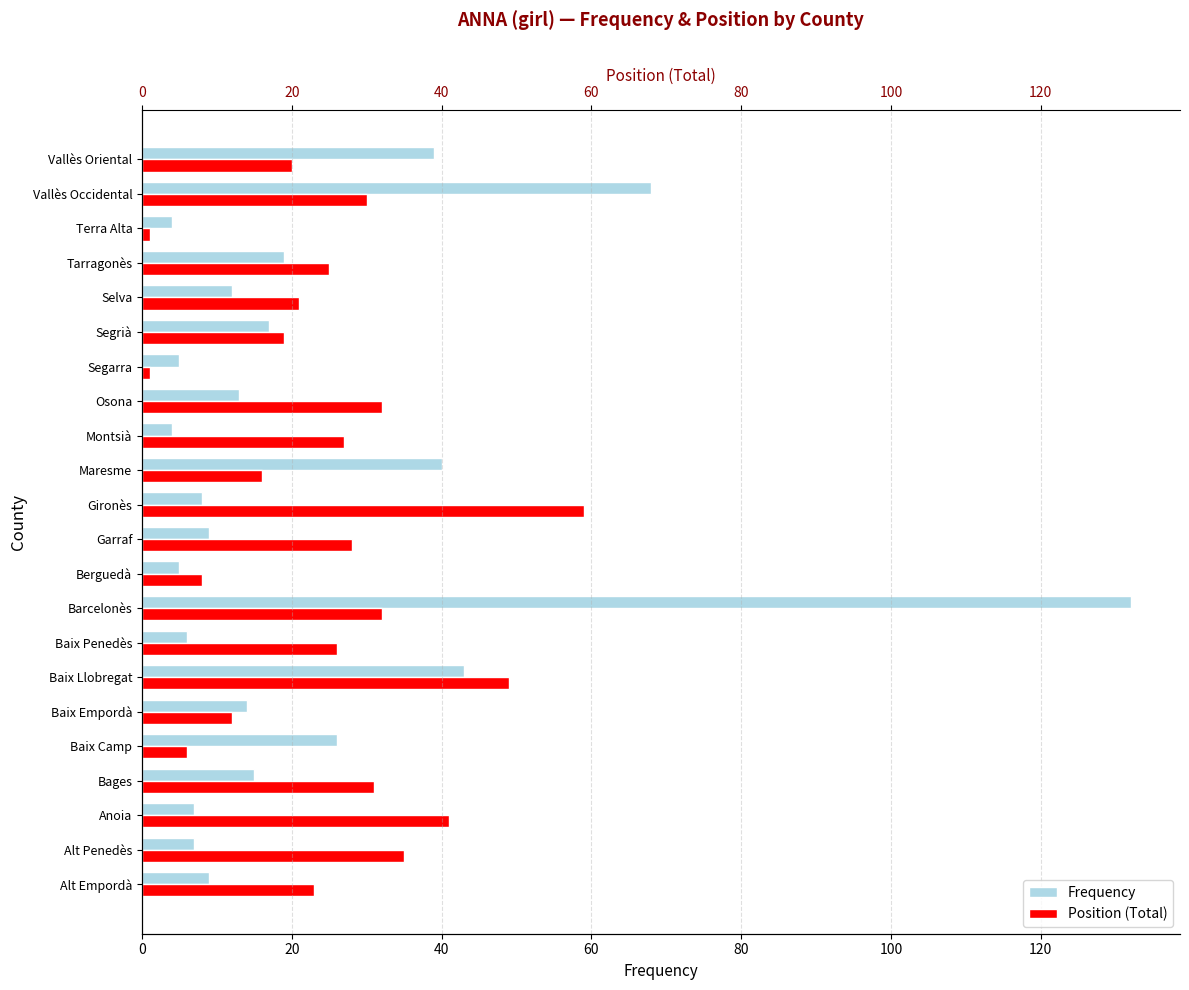

Which has a higher value, Tarragonès or Gironès?

Tarragonès